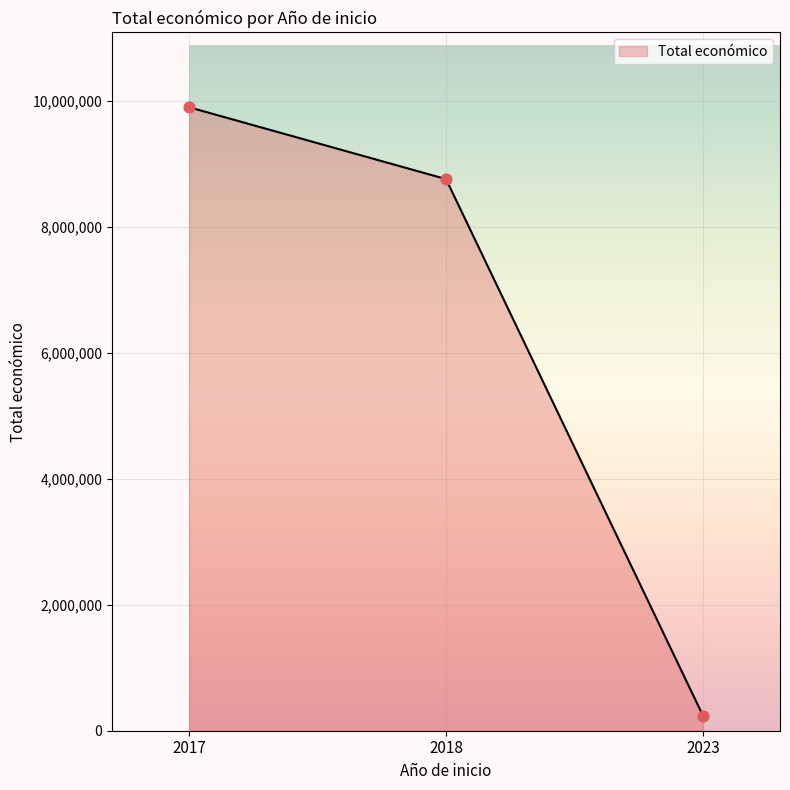

What is the ratio of the value at 2017 to the value at 2023?

41.3